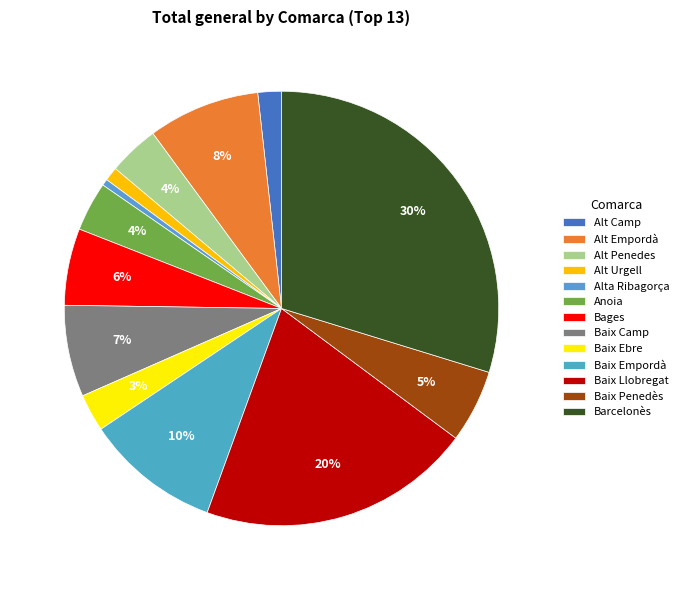

Does Anoia represent more than half of the total?

No